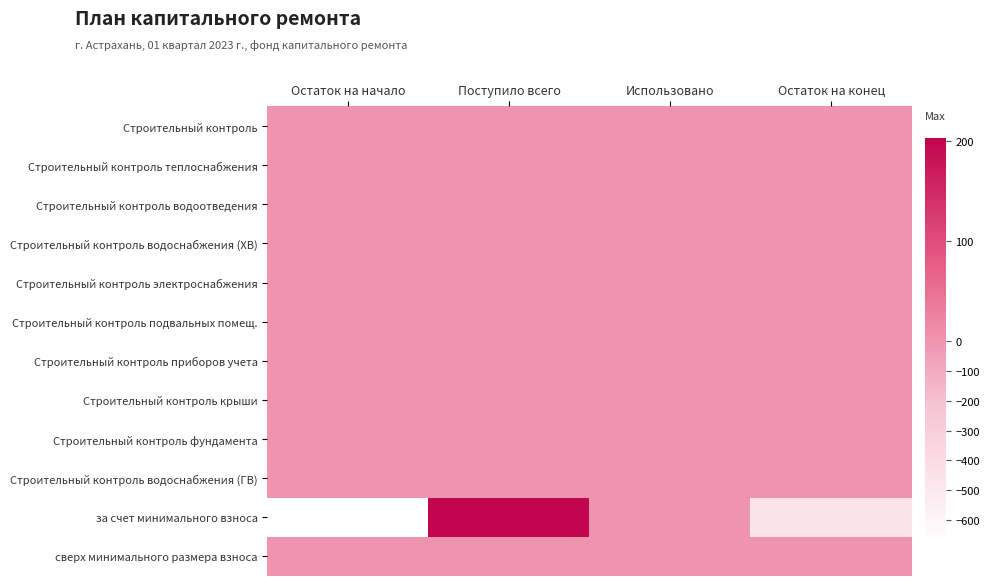

Which series changed the most between Остаток на начало and Поступило всего?

за счет минимального взноса